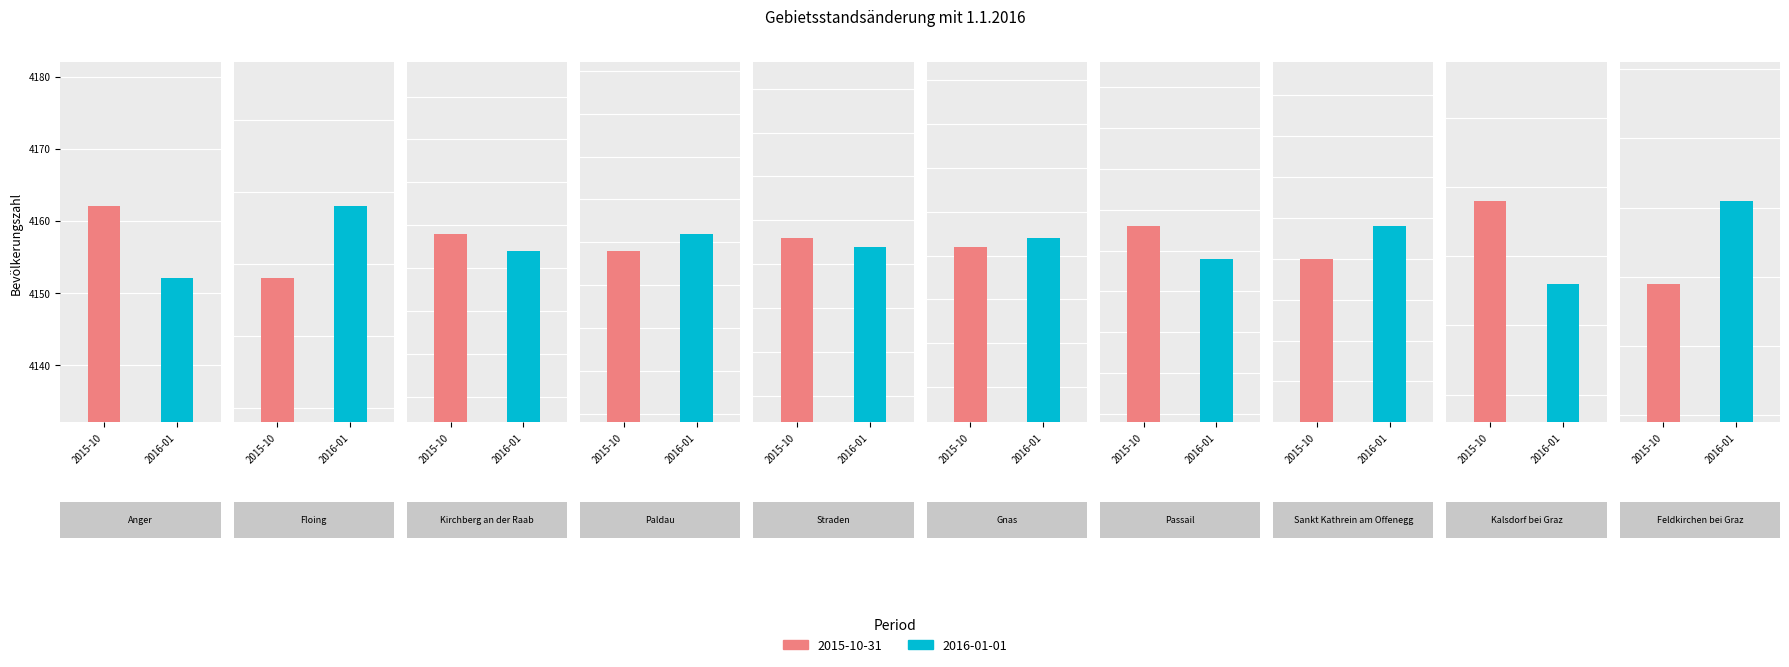

What is the label of the 7th bar from the right?

Paldau